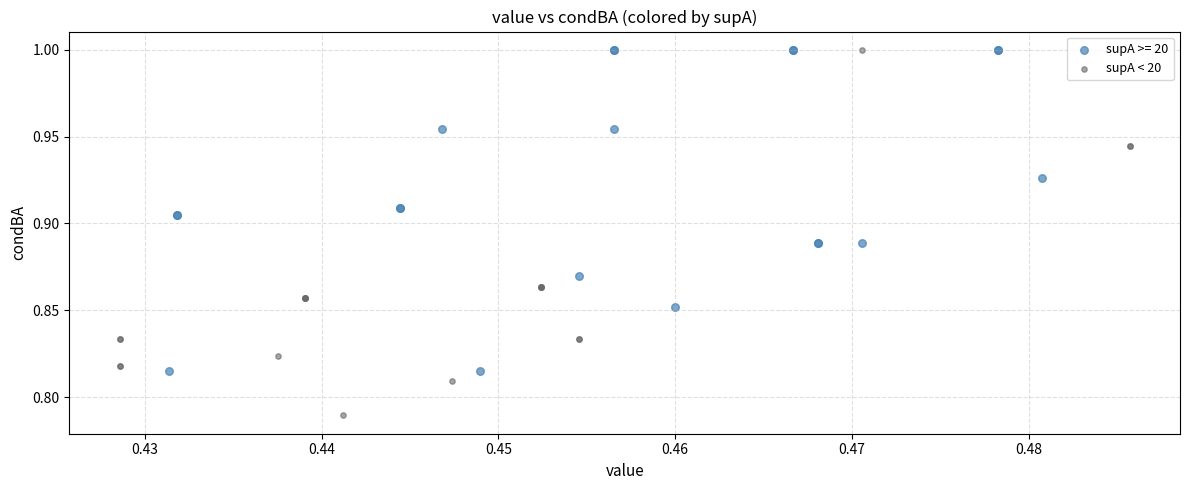

Which series reaches the minimum Y coordinate?

supA < 20